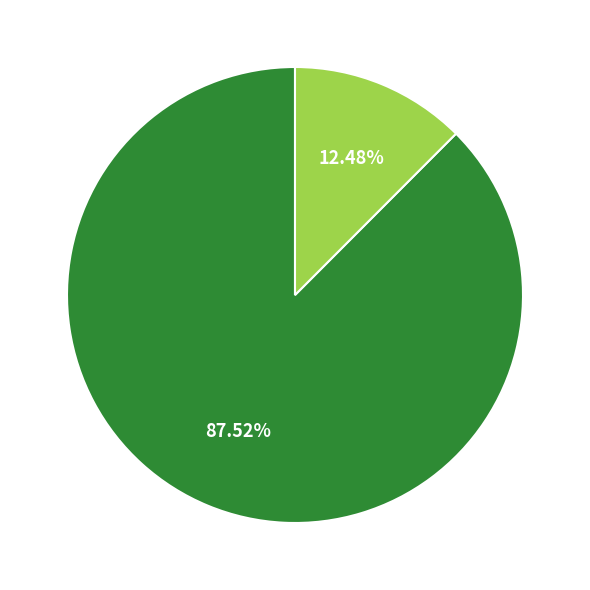

To the nearest percent, what is the average slice percentage?

50%